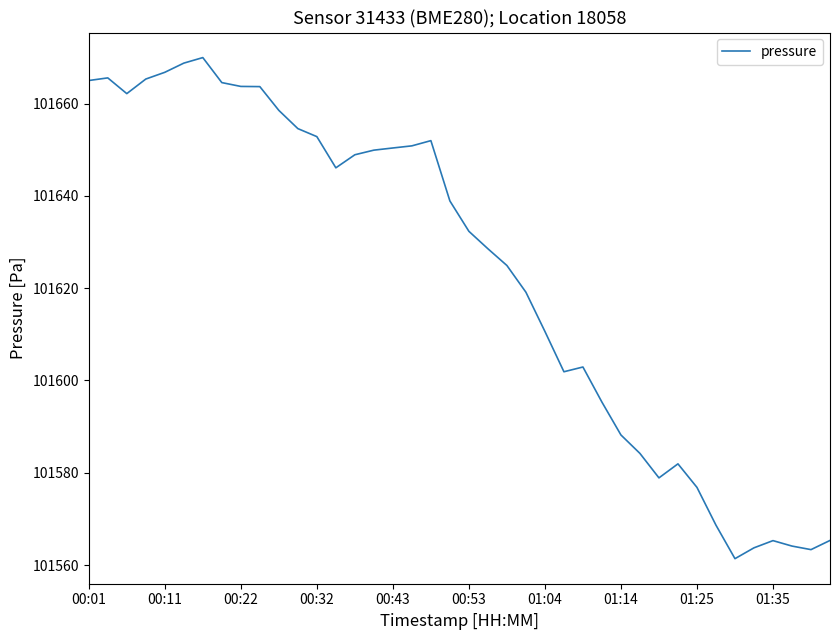

True or false: the data has more than 0 interior local peaks.

True